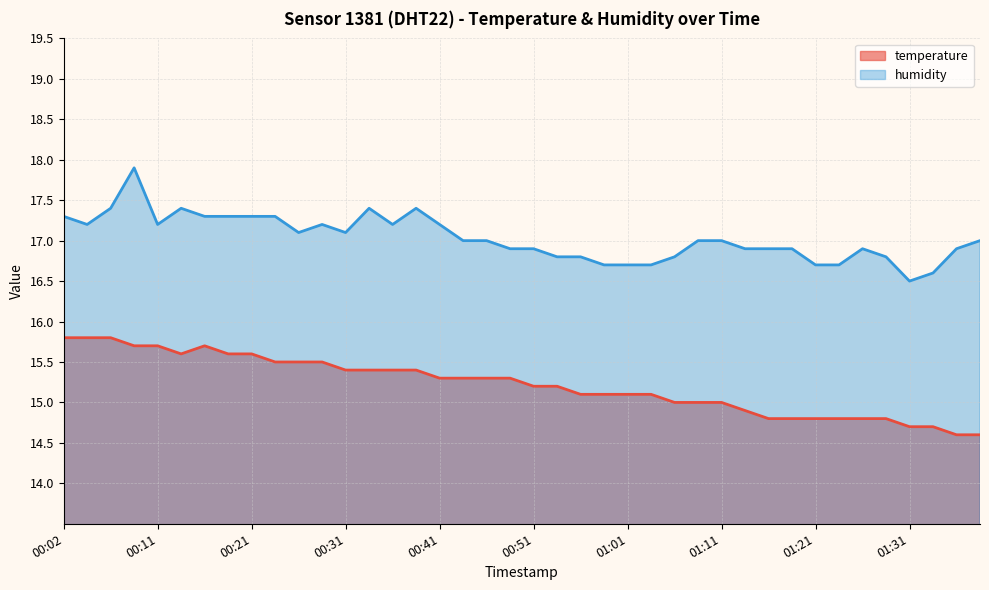

The temperature series shows 21.4 at 00:02. True or false?

False